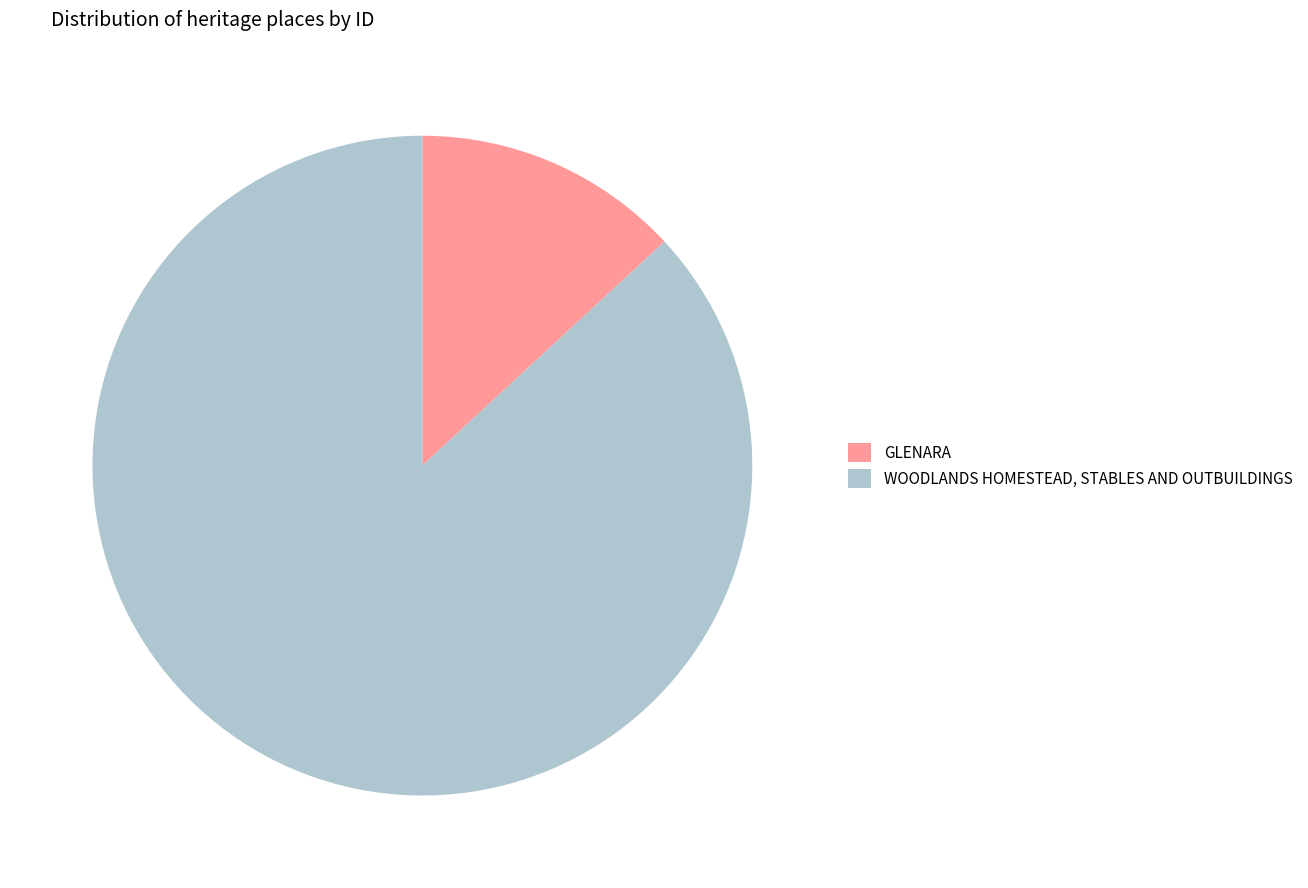

What is the smallest slice in the pie chart?

GLENARA